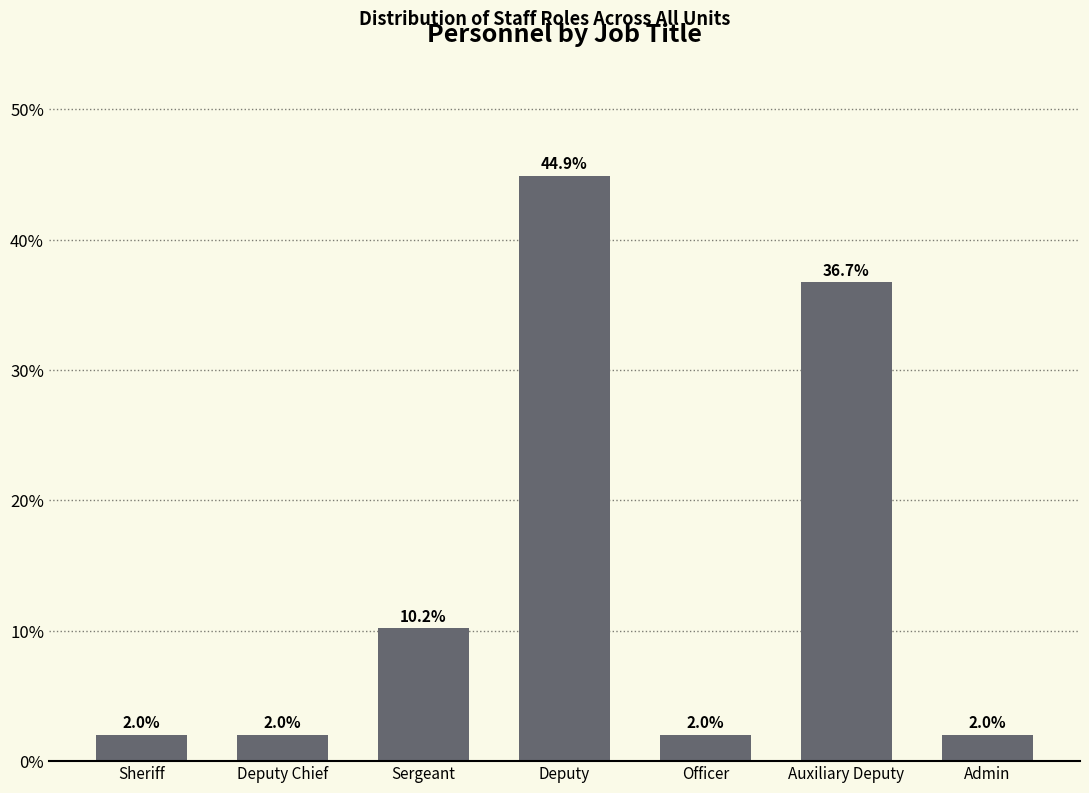

Does the chart contain stacked bars?

No